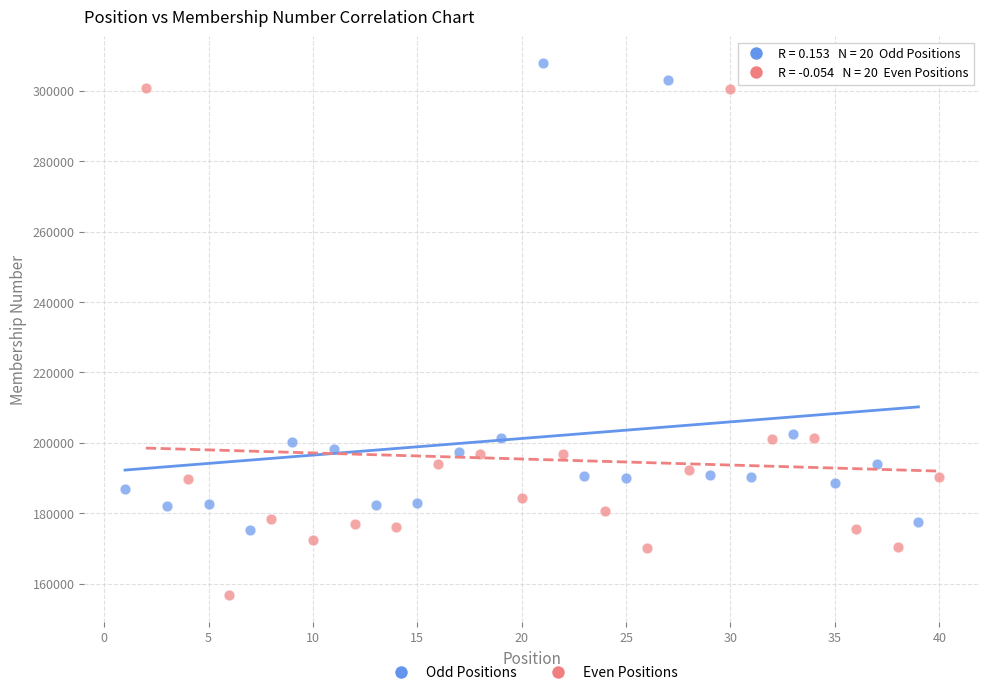

Which series reaches the maximum Y coordinate?

Odd Positions